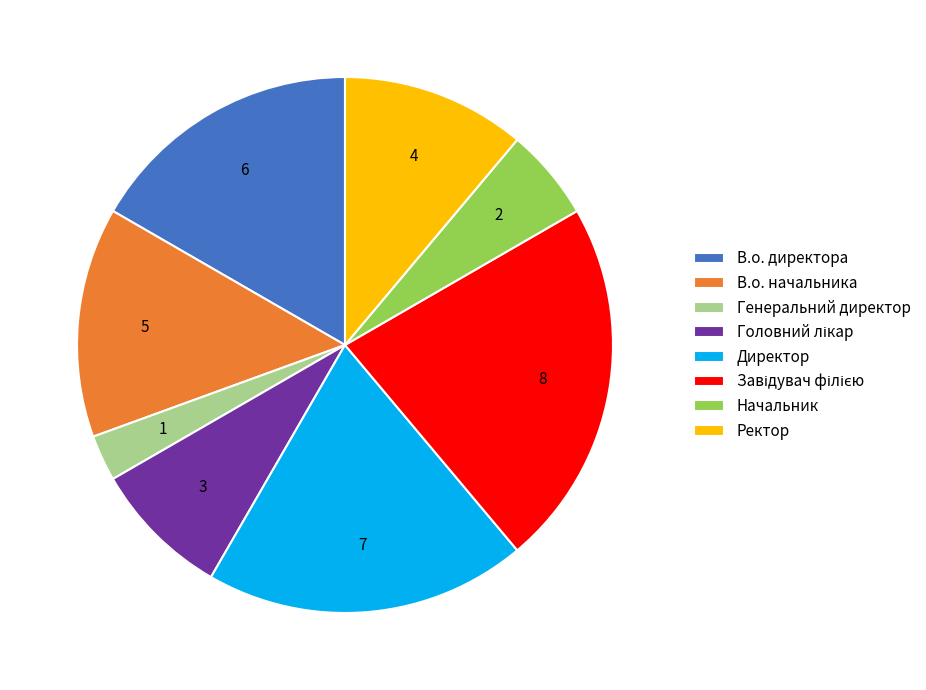

What is the smallest slice in the pie chart?

Генеральний директор